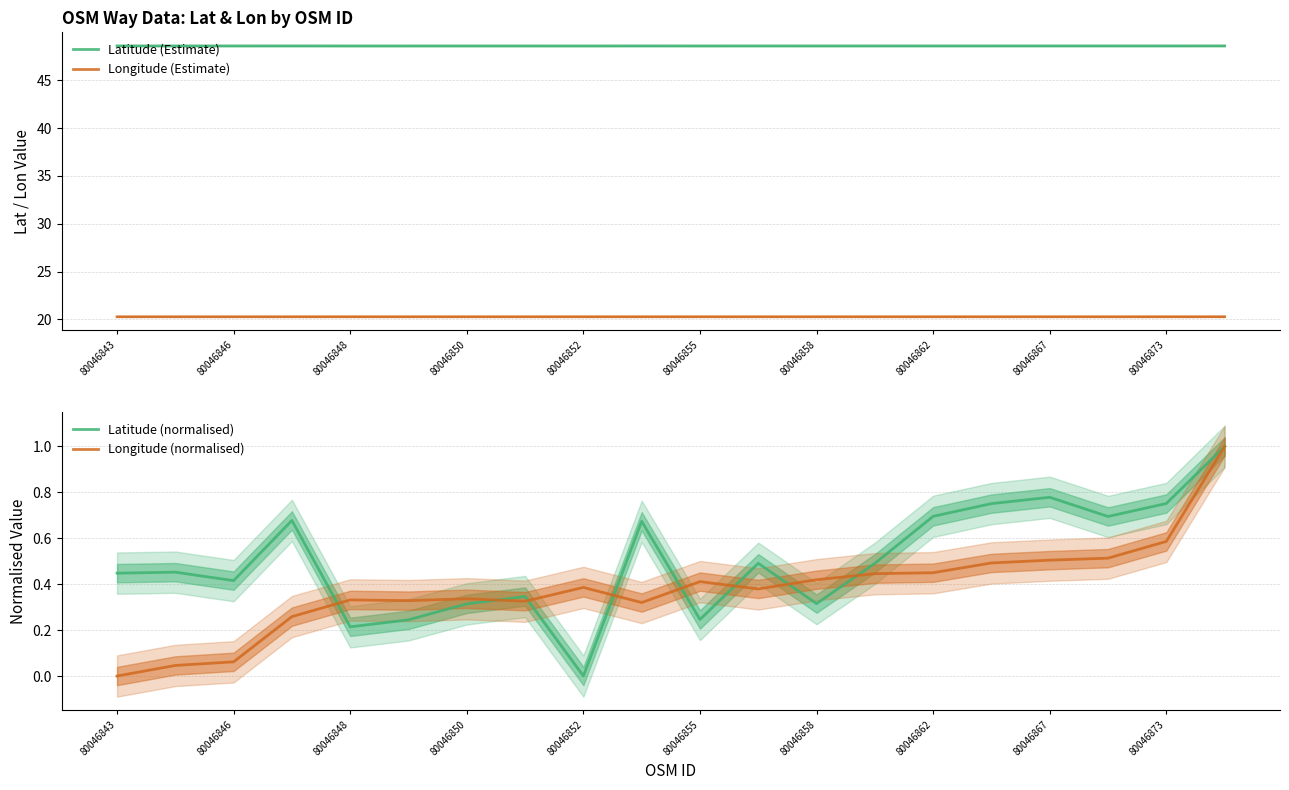

Reading right to left, transcribe all the data shown in this chart.

Latitude (Estimate): 48.6	48.6	48.6	48.6	48.6	48.6	48.6	48.6	48.6	48.6	48.6	48.6	48.6	48.6	48.6	48.6	48.6	48.6	48.6	48.6
Longitude (Estimate): 20.3	20.3	20.3	20.3	20.3	20.3	20.3	20.3	20.3	20.3	20.3	20.3	20.3	20.3	20.3	20.3	20.3	20.3	20.3	20.3
Latitude (normalised): 1.0	0.8	0.7	0.8	0.8	0.7	0.5	0.3	0.5	0.2	0.7	0.0	0.3	0.3	0.2	0.2	0.7	0.4	0.5	0.4
Longitude (normalised): 1.0	0.6	0.5	0.5	0.5	0.4	0.4	0.4	0.4	0.4	0.3	0.4	0.3	0.3	0.3	0.3	0.3	0.1	0.0	0.0